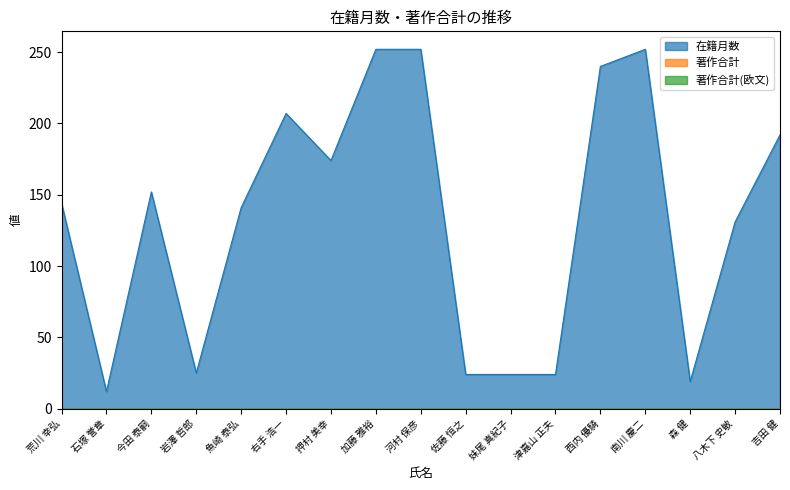

What is the greatest value displayed?

252